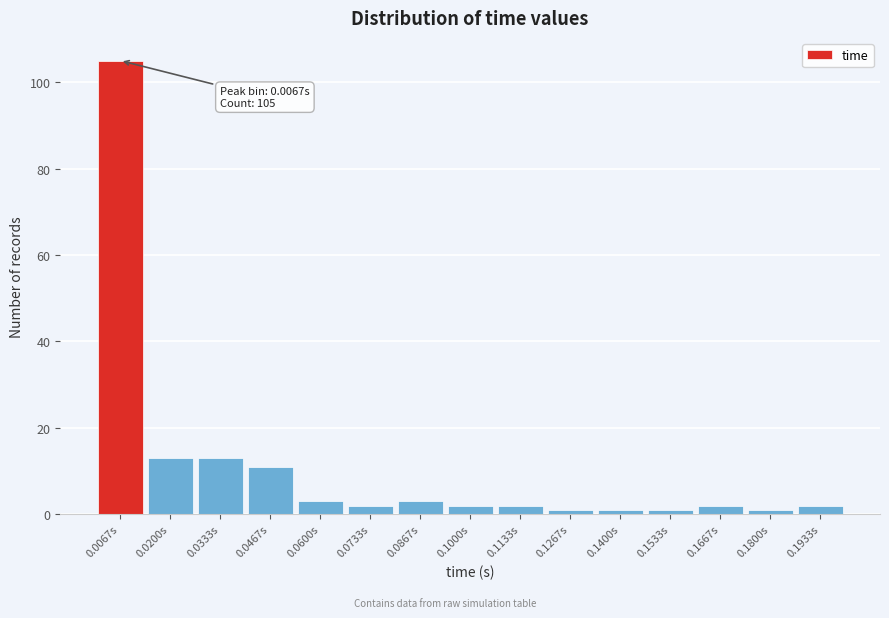

Reading right to left, extract all data points from this chart.

2	1	2	1	1	1	2	2	3	2	3	11	13	13	105